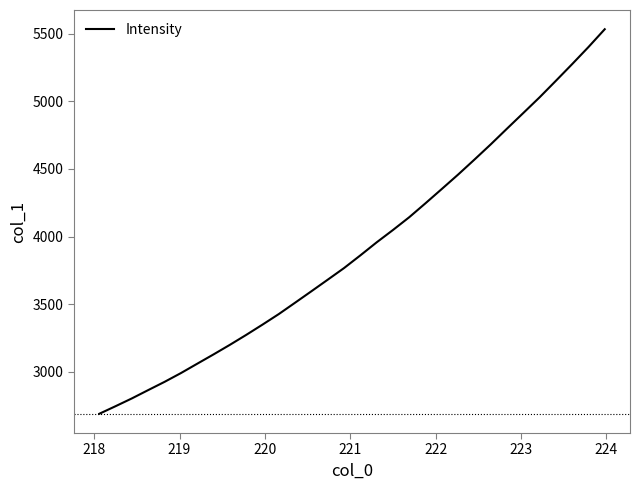

What is the difference between the maximum and minimum values?

2845.1